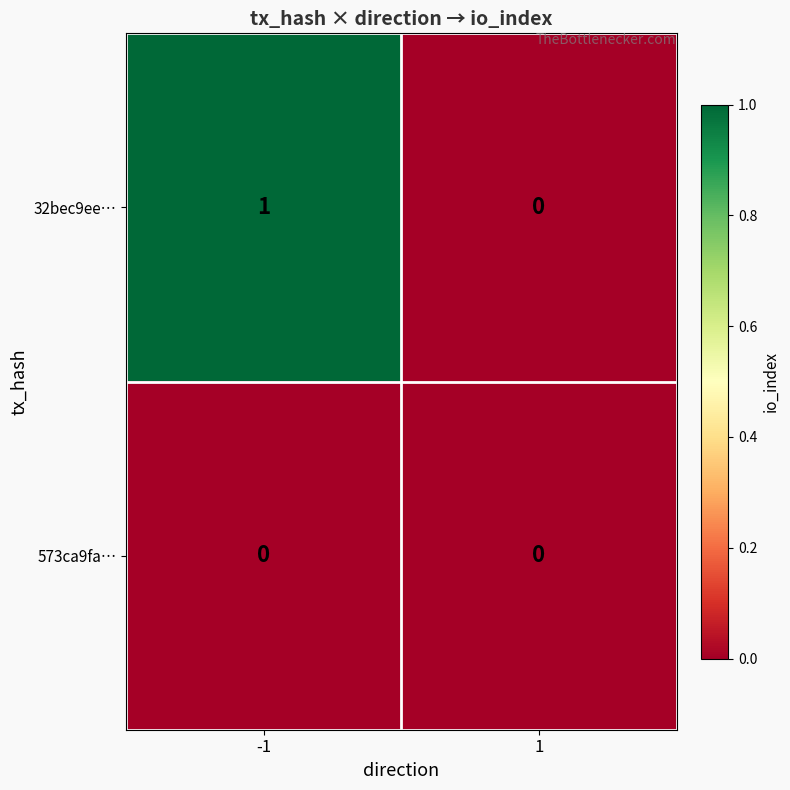

How many series are shown in this chart?

2